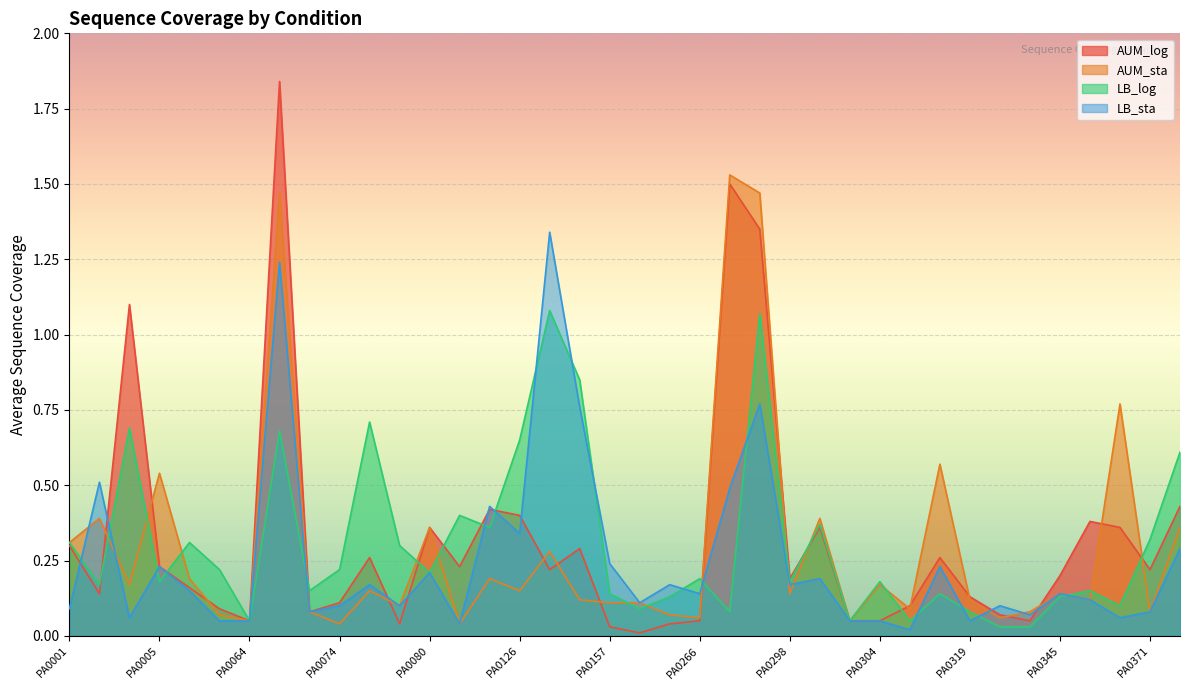

In LB_log, how many points are higher than both neighbors (excluding endpoints)?

12